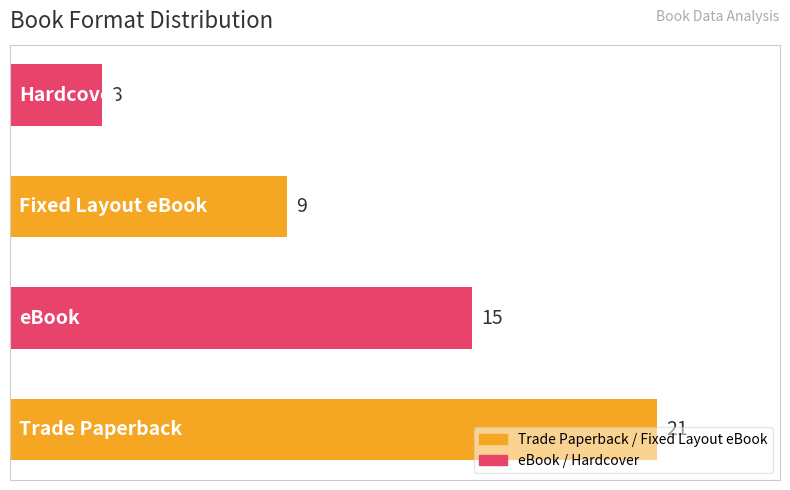

What is the difference between the maximum and minimum values?

18